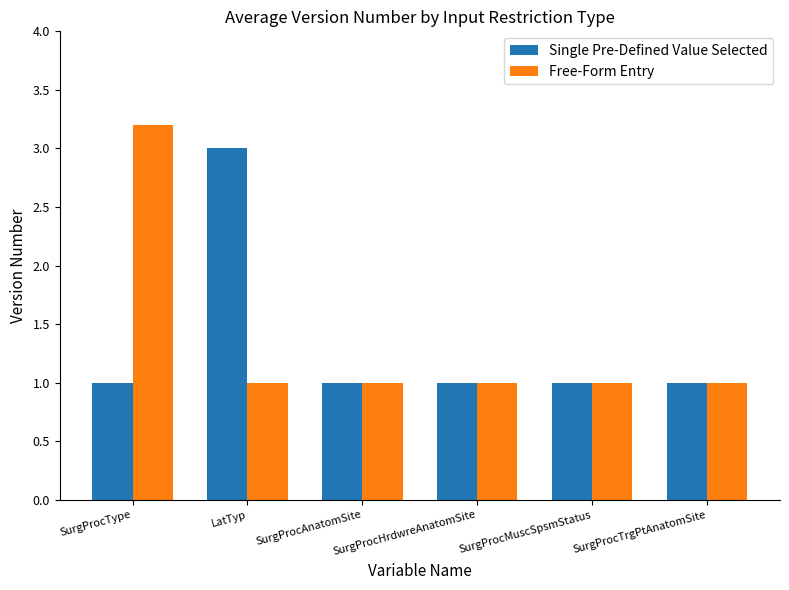

Rank the series by their maximum value, from highest to lowest.

Free-Form Entry, Single Pre-Defined Value Selected